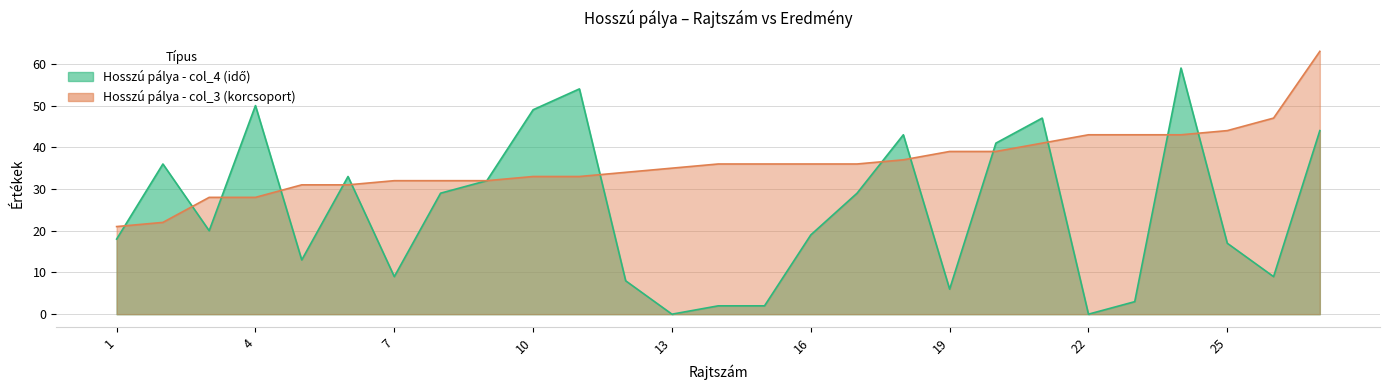

List the series in order of their overall mean, lowest first.

Hosszú pálya - col_4, Hosszú pálya - col_3